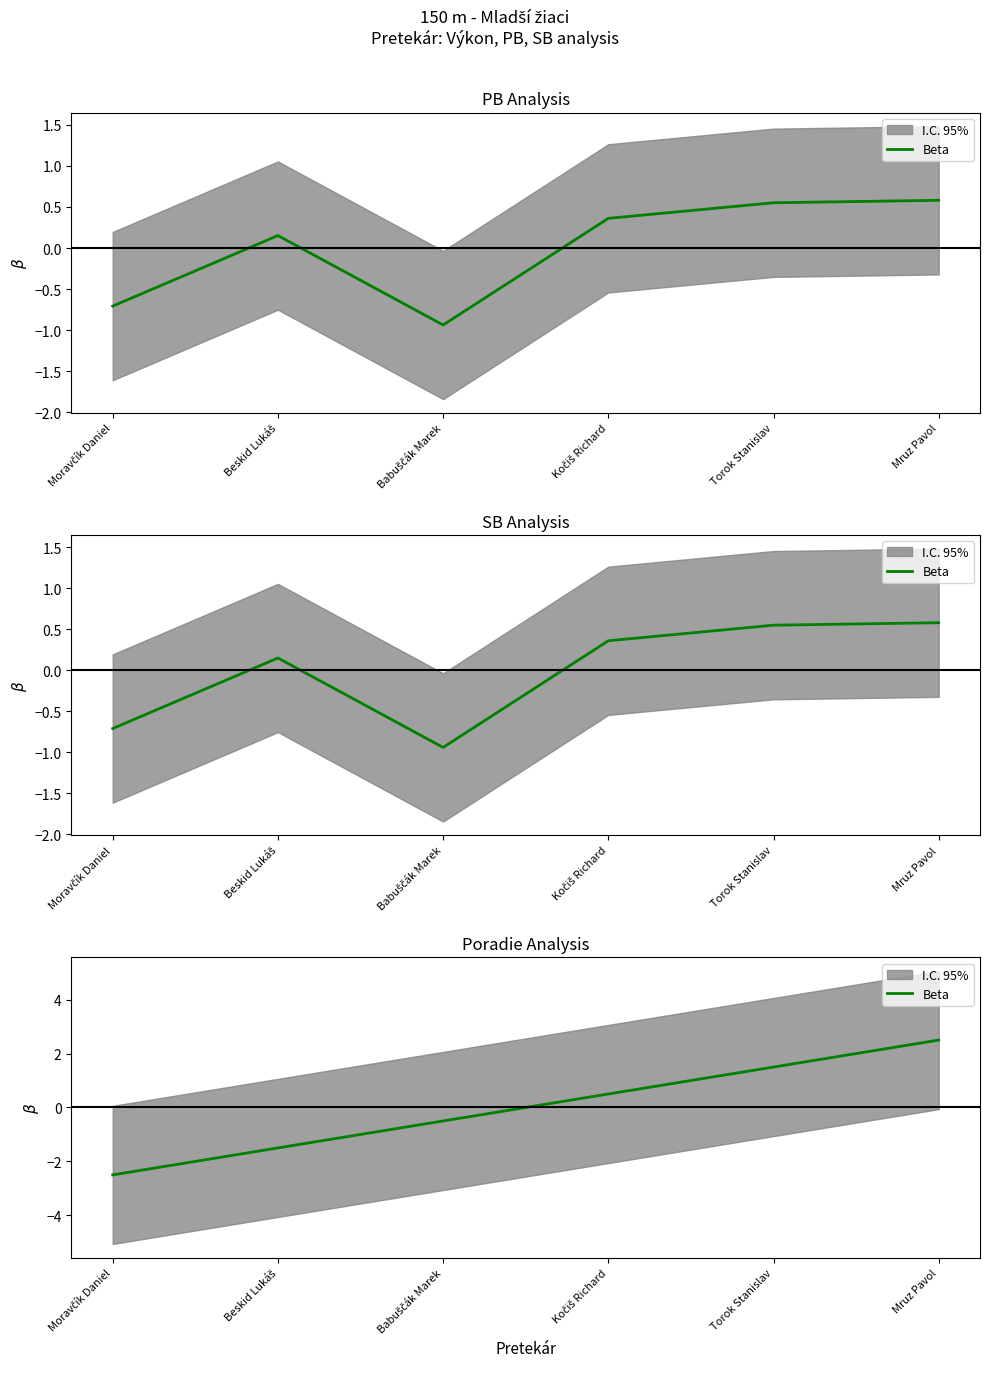

Reading right to left, extract all data points from this chart.

2.5	1.5	0.5	-0.5	-1.5	-2.5